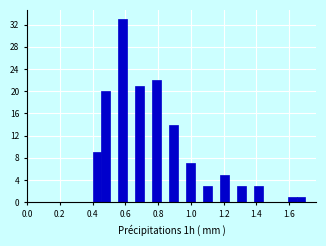

Around what value on the x-axis is the tallest bar? Give the approximate position of its centre, as read against the axis.

0.58